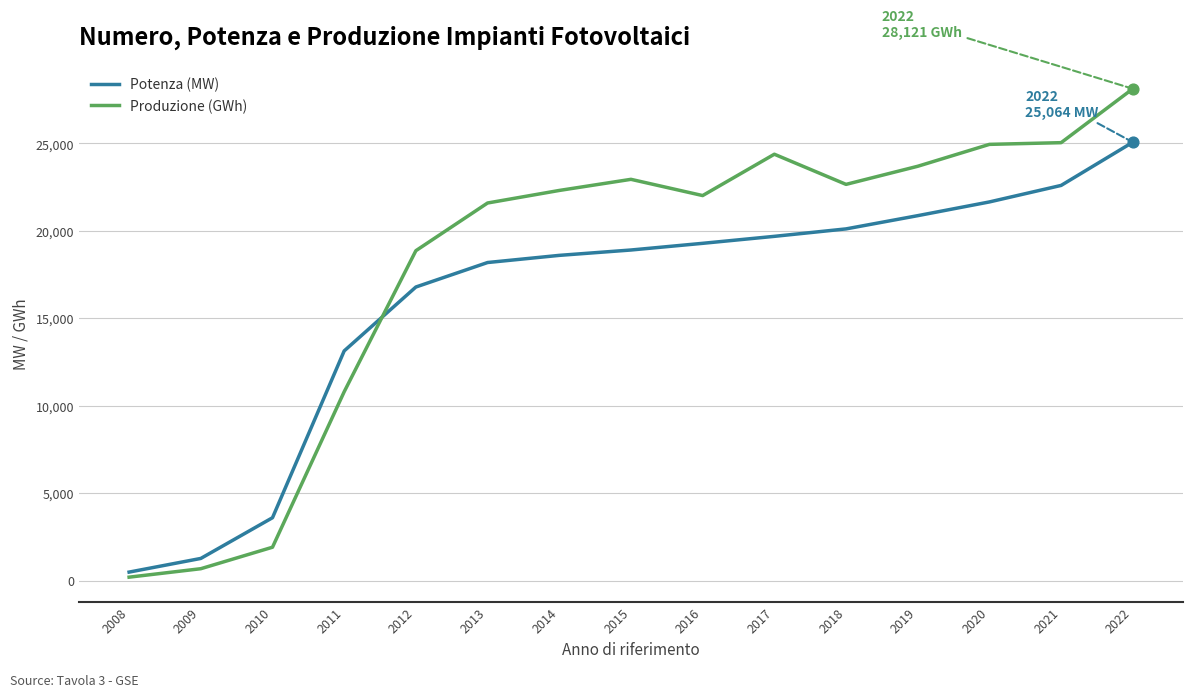

Which series has the largest total across all categories?

Produzione (GWh)